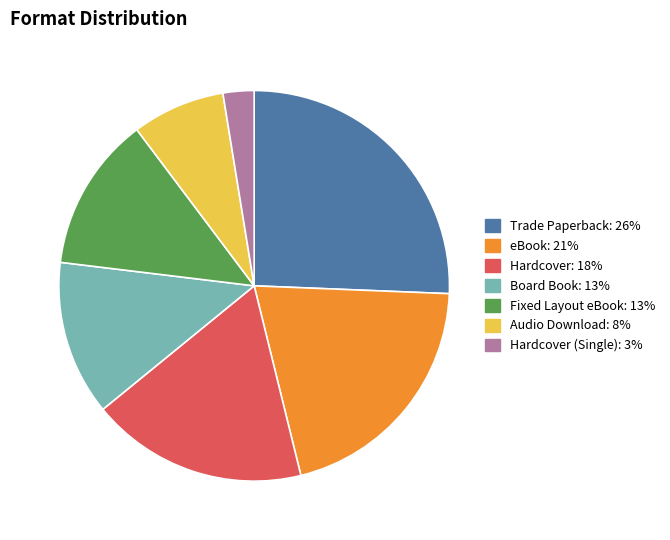

Count the number of slices in the pie.

7